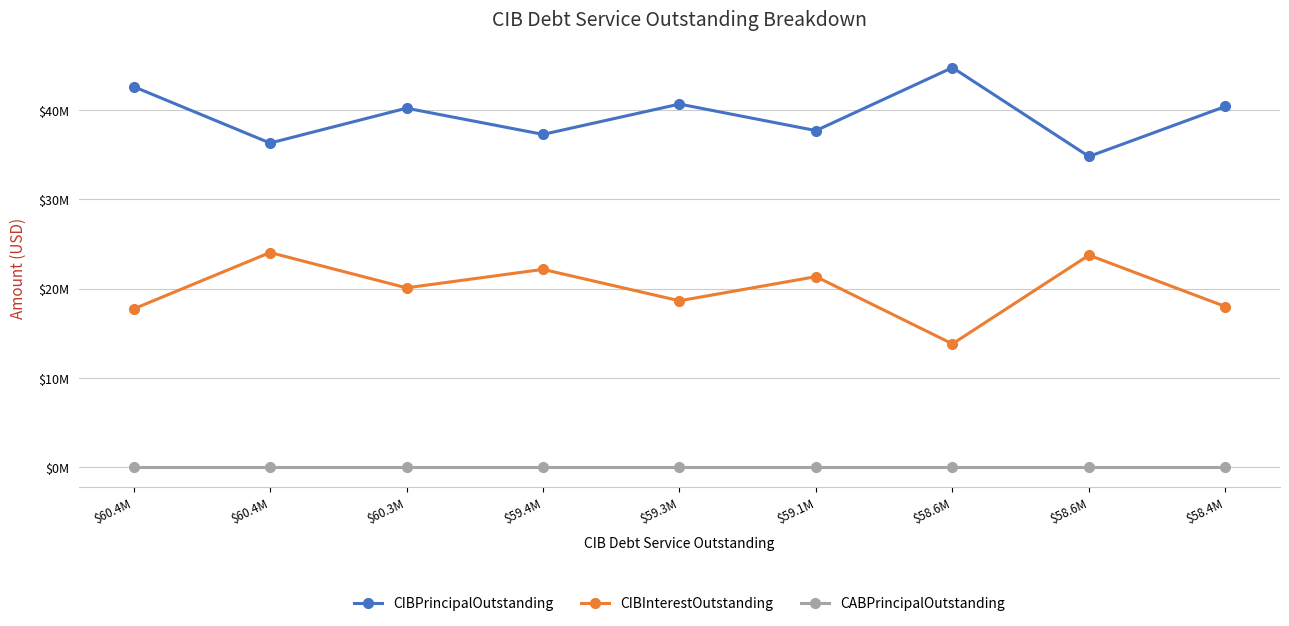

Does the chart have visible grid lines?

Yes